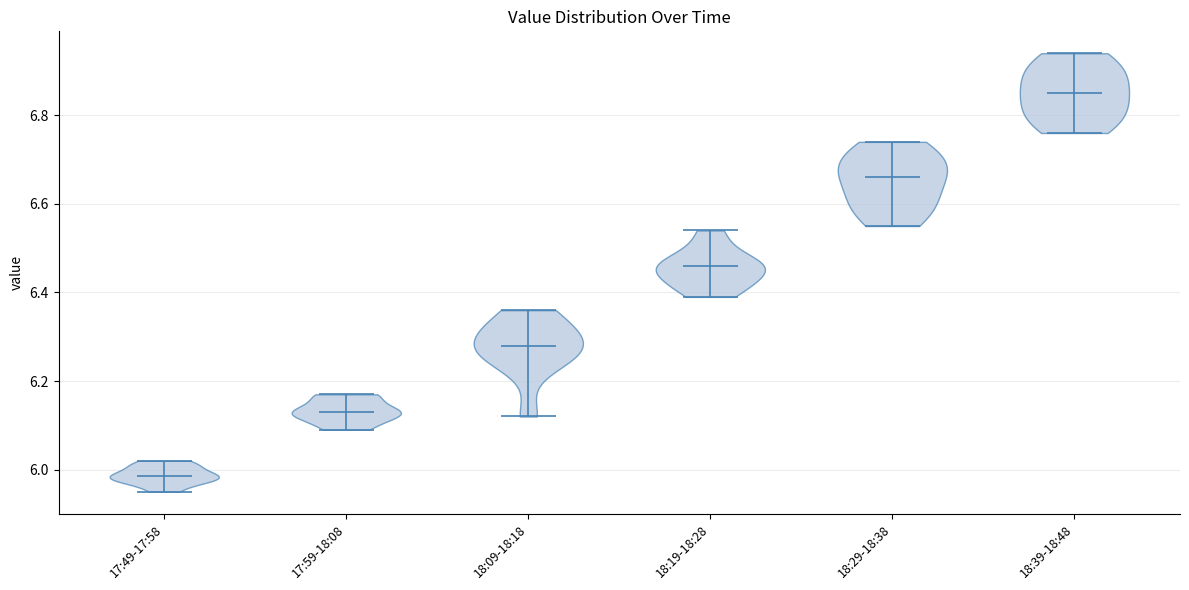

Reading left to right, read every violin against the y-axis: where its median line is, and the lowest and highest points it reaches. The values are not printed on the chart, so give them approximately, as read against the axis.

17:49-17:58: median line 5.98, lowest point 5.96, highest point 6.02
17:59-18:08: median line 6.14, lowest point 6.10, highest point 6.18
18:09-18:18: median line 6.28, lowest point 6.12, highest point 6.36
18:19-18:28: median line 6.46, lowest point 6.40, highest point 6.54
18:29-18:38: median line 6.66, lowest point 6.56, highest point 6.74
18:39-18:48: median line 6.86, lowest point 6.76, highest point 6.94